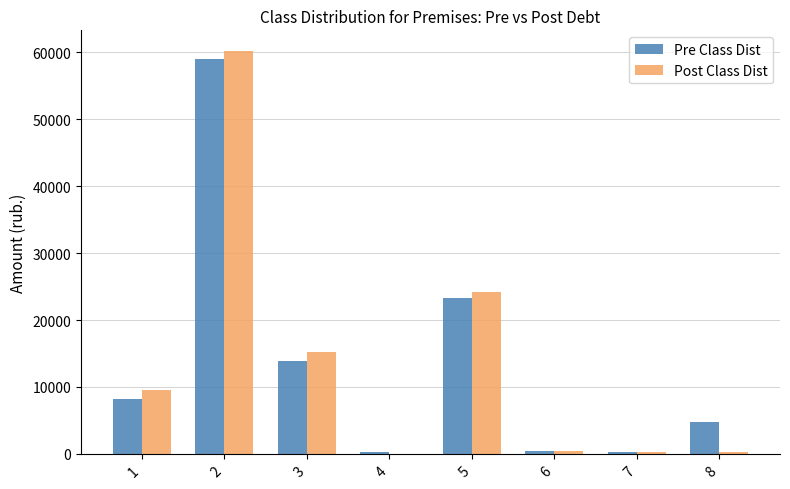

How many data points in Pre Class Dist are above 8252?

4